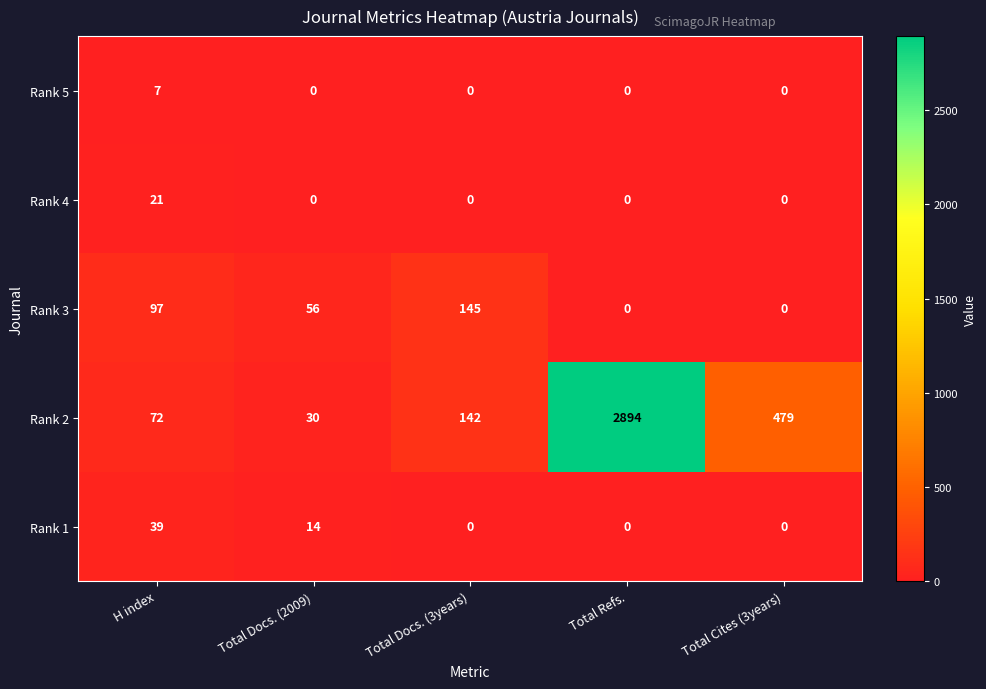

Between H index and Total Docs. (2009), which series saw the biggest shift?

Rank 2